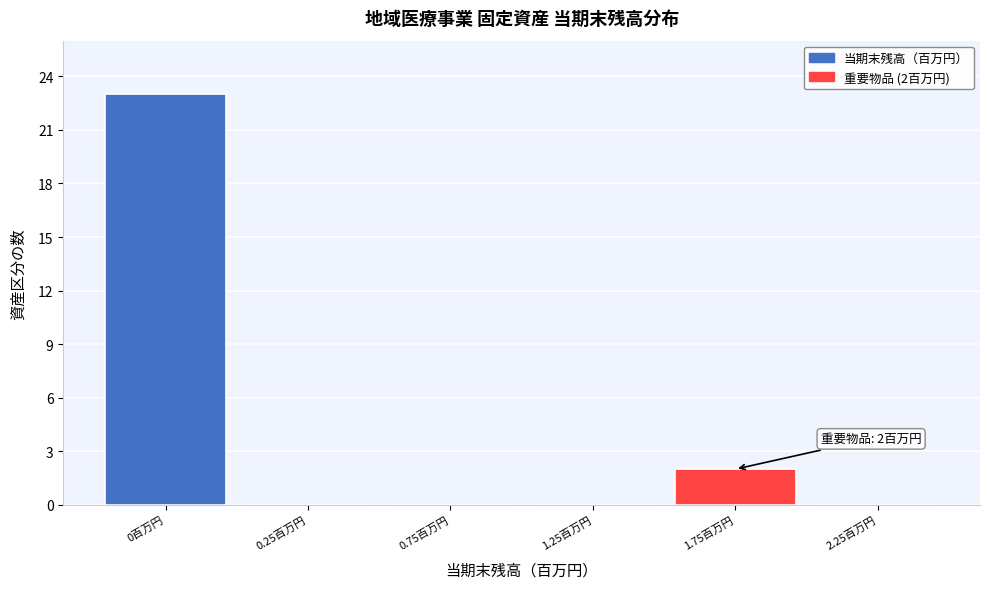

Reading left to right, transcribe all the data shown in this chart.

0百万円=23	0.25百万円=0	0.75百万円=0	1.25百万円=0	1.75百万円=2	2.25百万円=0